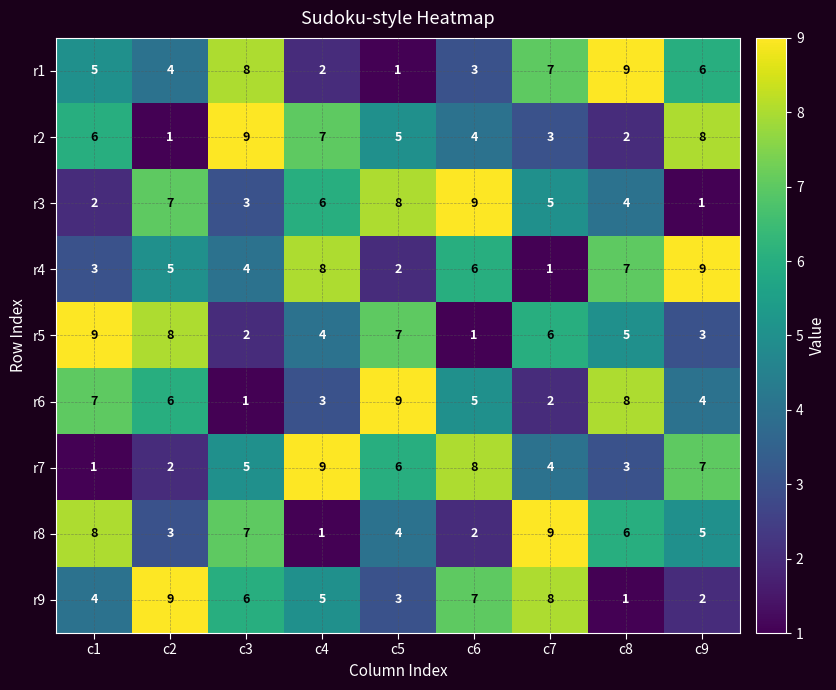

Rank the series at c4 from highest to lowest value.

r7, r4, r2, r3, r9, r5, r6, r1, r8